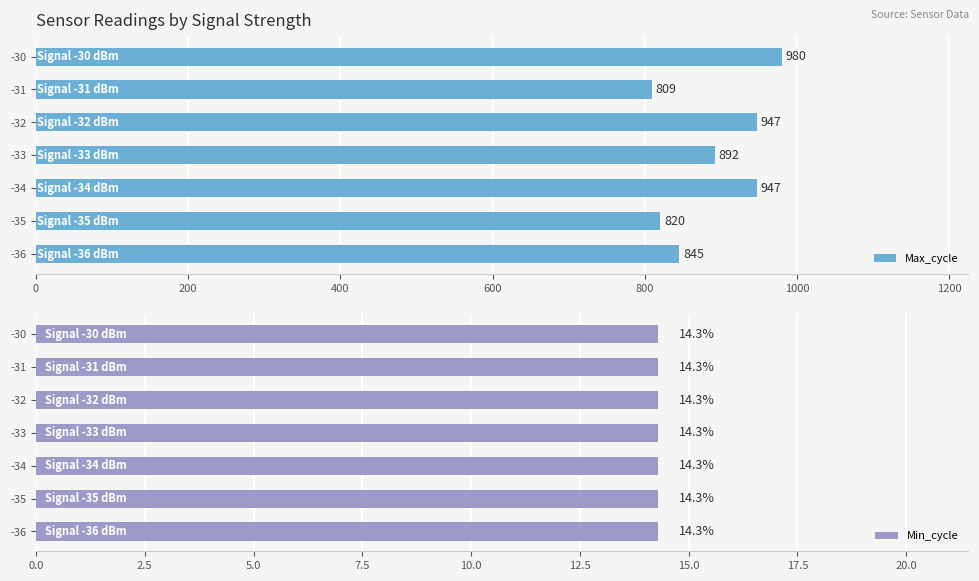

How many data points in Max_cycle are above 892?

3